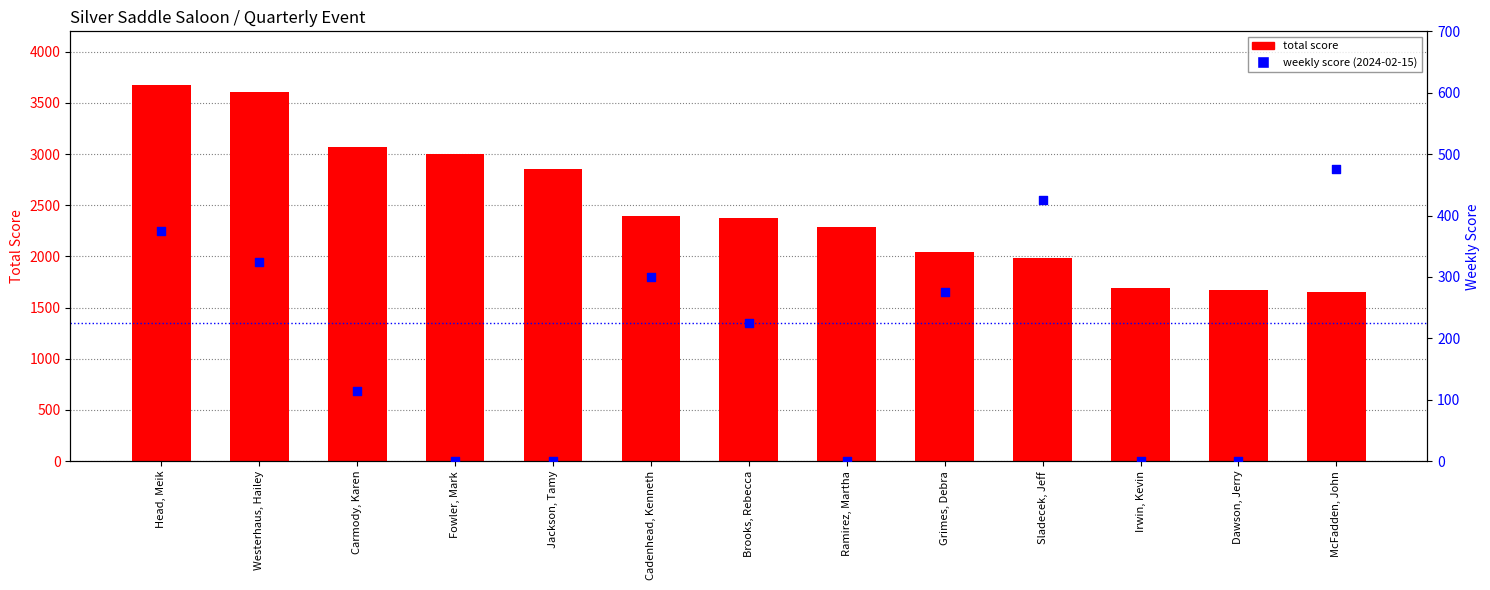

Which series reaches the maximum Y coordinate?

total score